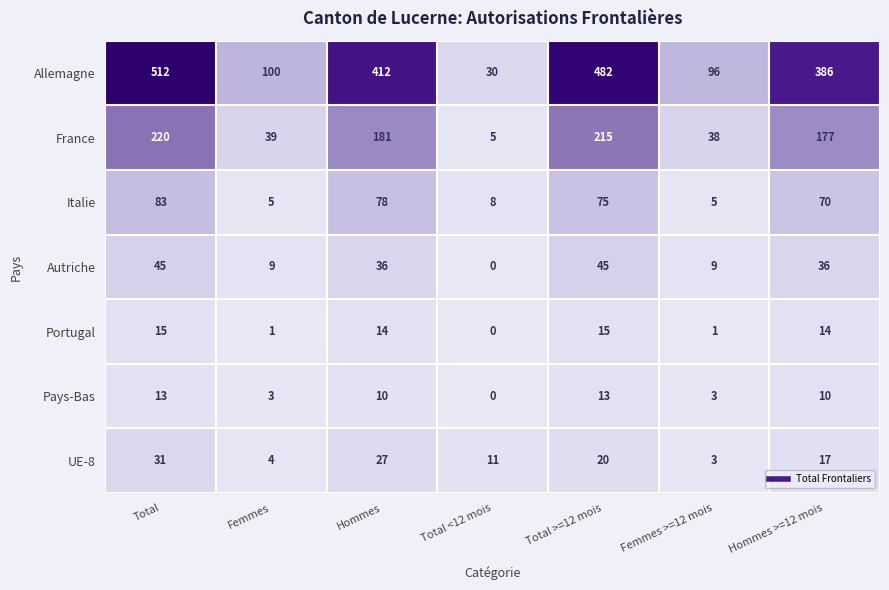

Which series has the largest total across all categories?

Allemagne